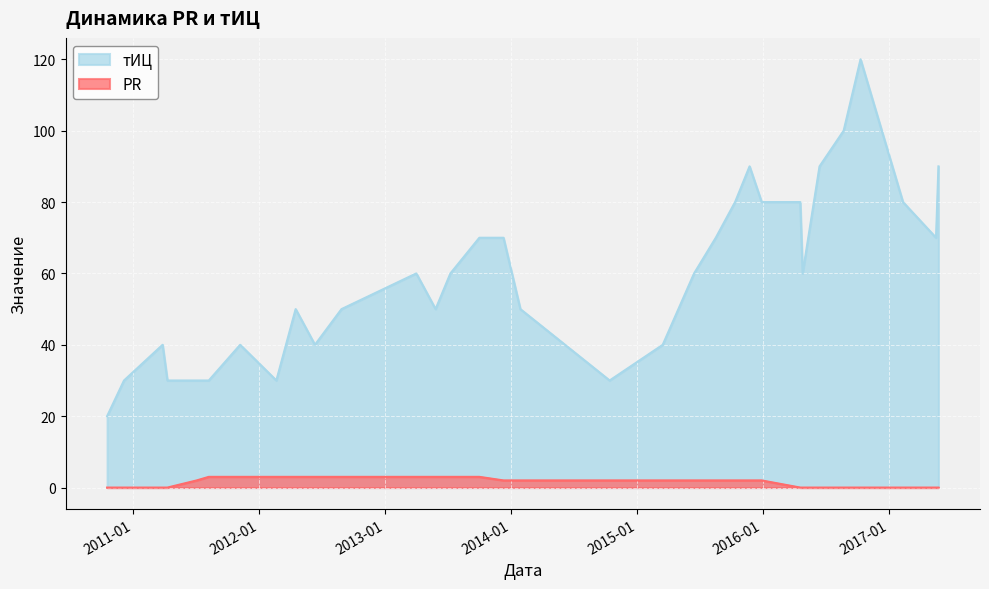

Reading left to right, what are all the values shown in this chart?

тИЦ: 2010-10-17=20	2010-12-05=30	2011-03-27=40	2011-04-10=30	2011-07-04=30	2011-08-08=30	2011-11-07=40	2012-02-20=30	2012-04-16=50	2012-06-11=40	2012-08-27=50	2013-04-01=60	2013-05-27=50	2013-07-09=60	2013-10-01=70	2013-12-10=70	2014-01-28=50	2014-10-14=30	2015-03-17=40	2015-06-16=60	2015-08-18=70	2015-10-13=80	2015-11-24=90	2015-12-29=80	2016-04-19=80	2016-04-26=60	2016-06-14=90	2016-08-23=100	2016-10-11=120	2017-02-11=80	2017-05-18=70	2017-05-25=90
PR: 2010-10-17=0	2010-12-05=0	2011-03-27=0	2011-04-10=0	2011-07-04=2	2011-08-08=3	2011-11-07=3	2012-02-20=3	2012-04-16=3	2012-06-11=3	2012-08-27=3	2013-04-01=3	2013-05-27=3	2013-07-09=3	2013-10-01=3	2013-12-10=2	2014-01-28=2	2014-10-14=2	2015-03-17=2	2015-06-16=2	2015-08-18=2	2015-10-13=2	2015-11-24=2	2015-12-29=2	2016-04-19=0	2016-04-26=0	2016-06-14=0	2016-08-23=0	2016-10-11=0	2017-02-11=0	2017-05-18=0	2017-05-25=0